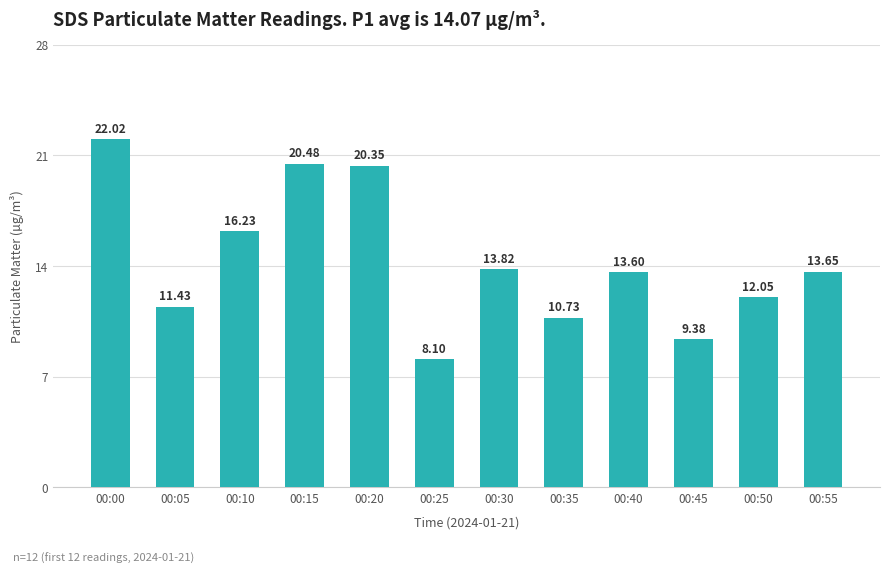

What value does the data have at 00:50?

12.1